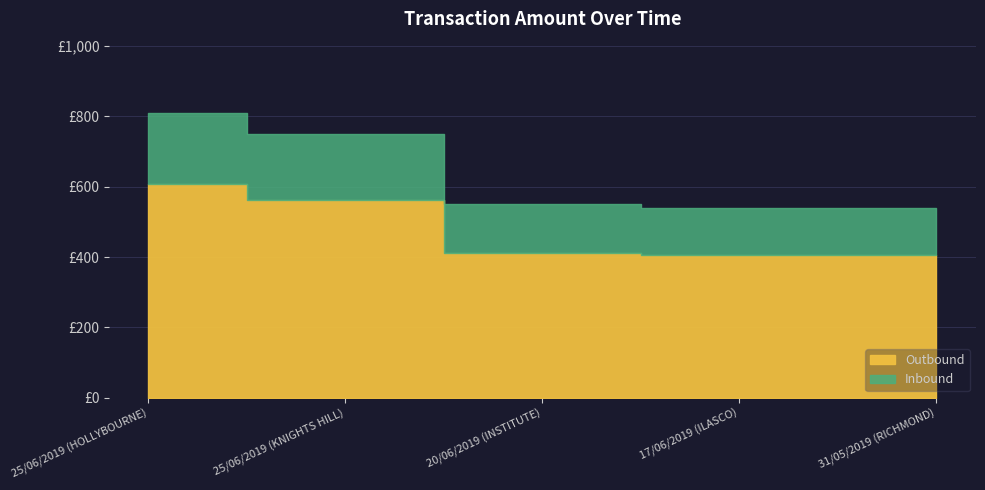

Where does the data first go above 412?

25/06/2019 (HOLLYBOURNE)